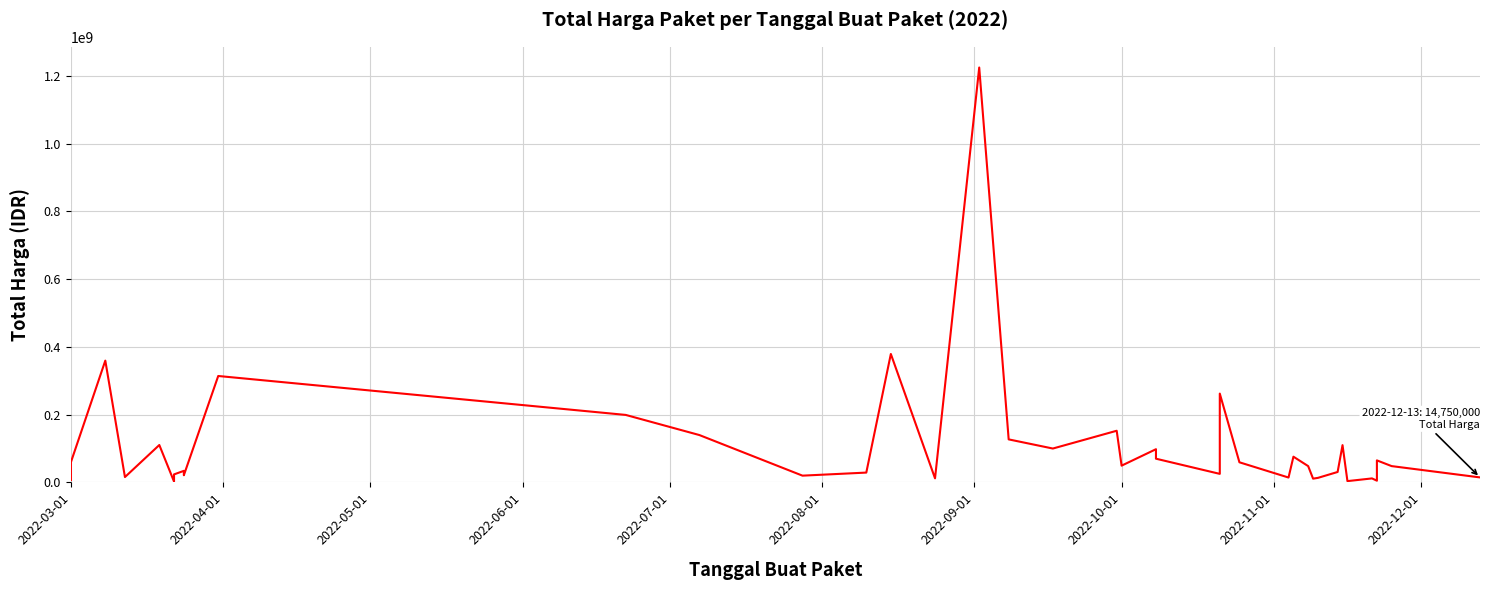

How many points are higher than both their immediate neighbors (excluding endpoints)?

13